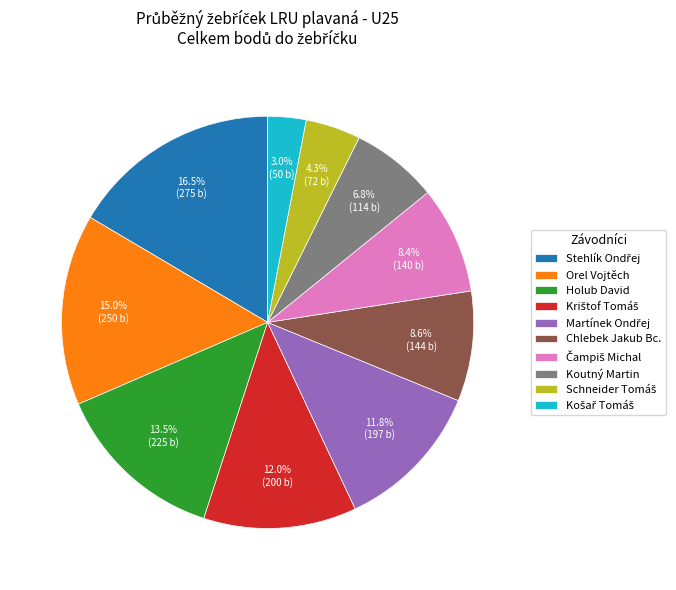

Does any single category account for the majority?

No